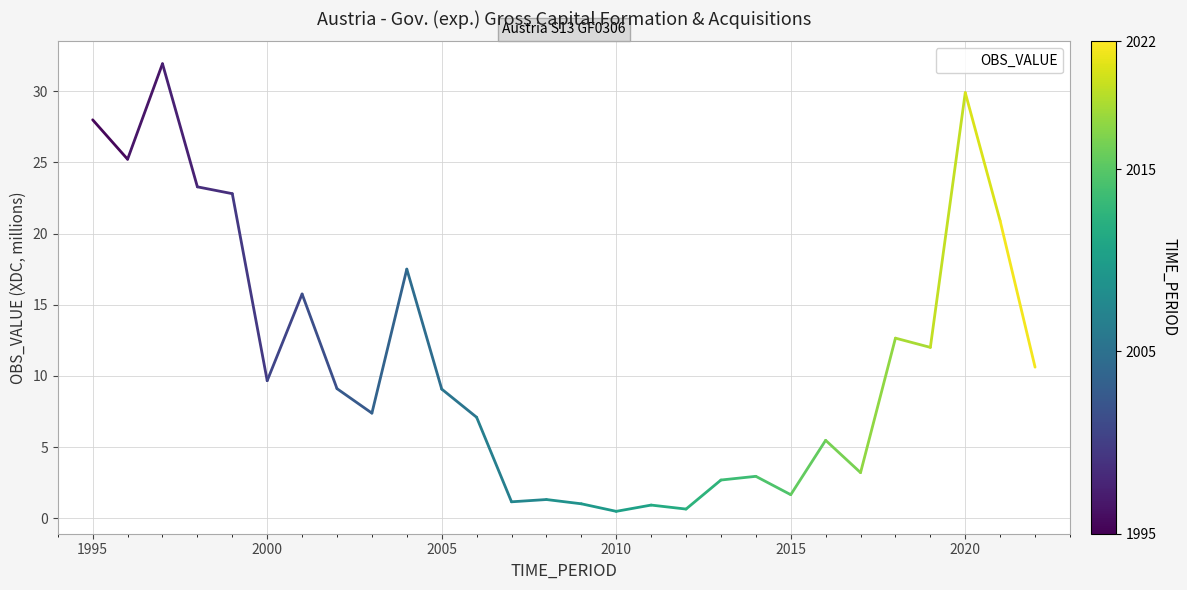

What is the greatest value displayed?

31.9